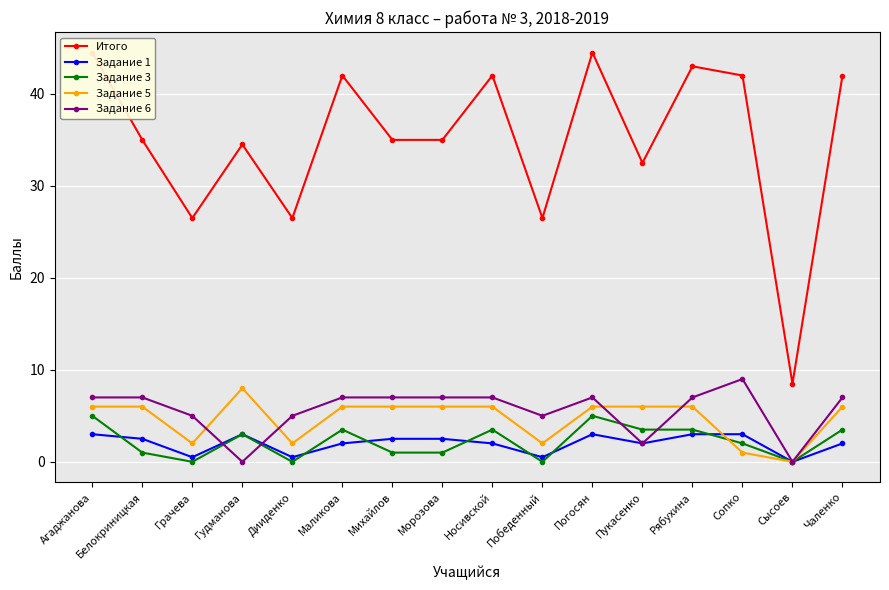

Reading left to right, extract all data points from this chart.

Итого: 44.5	35.0	26.5	34.5	26.5	42.0	35.0	35.0	42.0	26.5	44.5	32.5	43.0	42.0	8.5	42.0
Задание 1: 3.0	2.5	0.5	3.0	0.5	2.0	2.5	2.5	2.0	0.5	3.0	2.0	3.0	3.0	0.0	2.0
Задание 3: 5.0	1.0	0.0	3.0	0.0	3.5	1.0	1.0	3.5	0.0	5.0	3.5	3.5	2.0	0.0	3.5
Задание 5: 6.0	6.0	2.0	8.0	2.0	6.0	6.0	6.0	6.0	2.0	6.0	6.0	6.0	1.0	0.0	6.0
Задание 6: 7.0	7.0	5.0	0.0	5.0	7.0	7.0	7.0	7.0	5.0	7.0	2.0	7.0	9.0	0.0	7.0